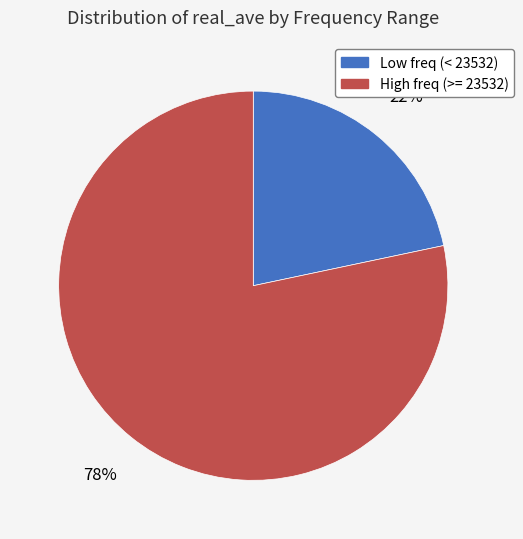

Does High freq (>= 23532) account for over 50% of the chart?

Yes